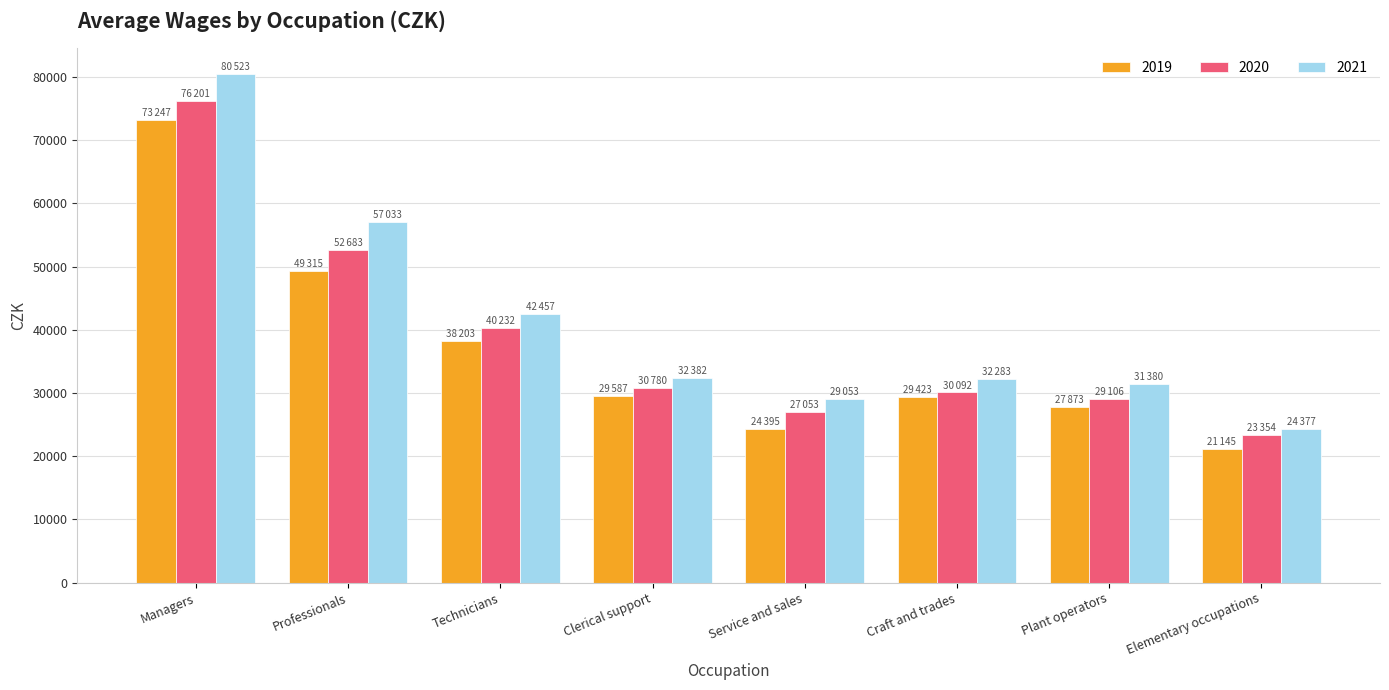

Rank the series by their maximum value, from lowest to highest.

2019, 2020, 2021